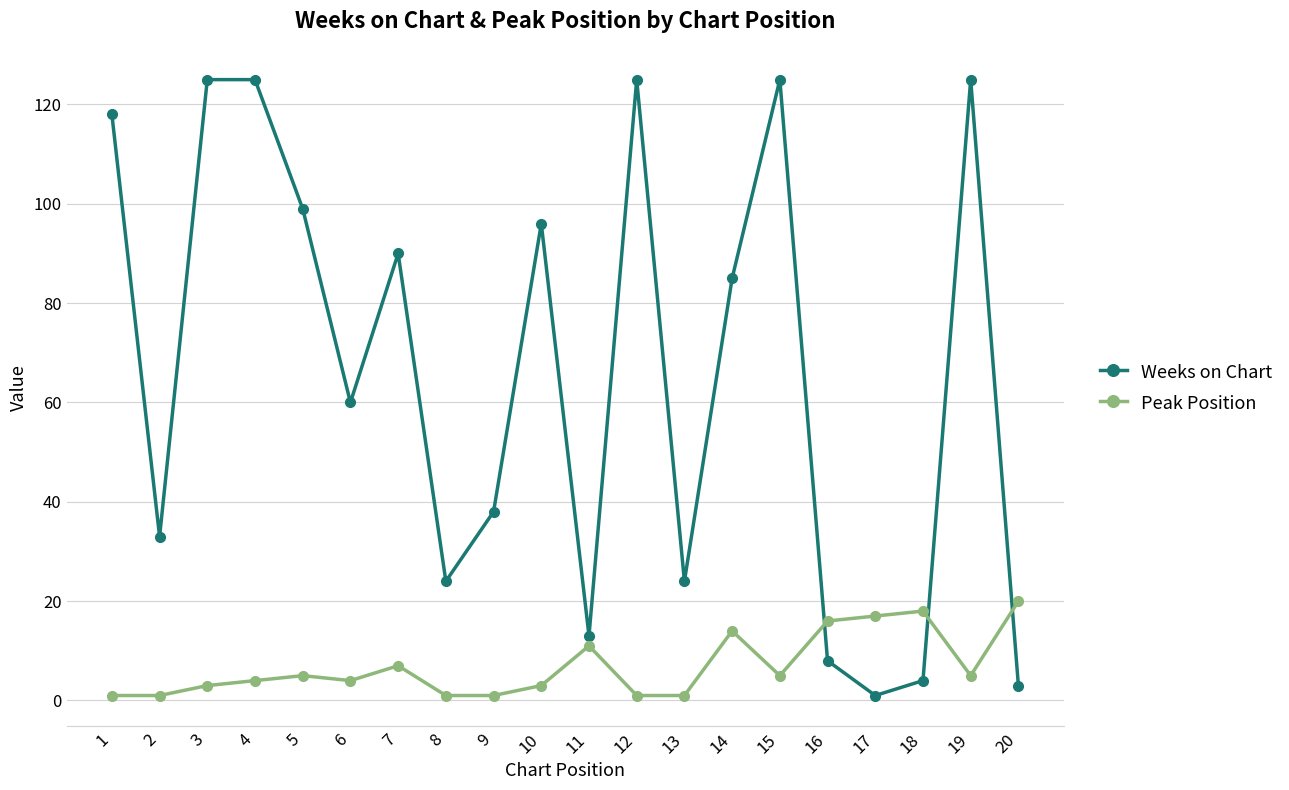

Which series has the largest range (max minus min)?

Weeks on Chart